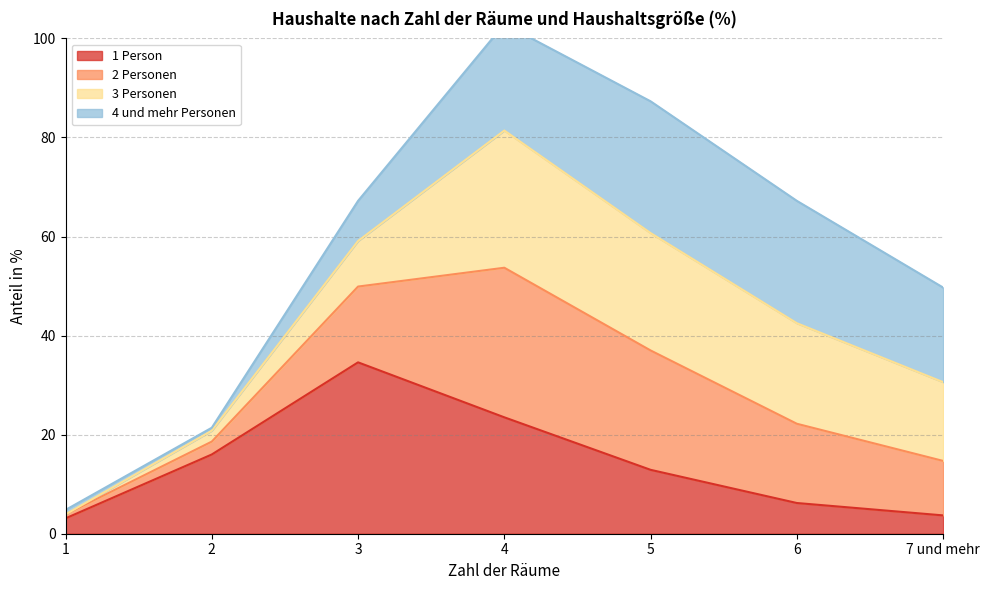

What is the value of the 1 Person point at the 3rd from the left?

34.6